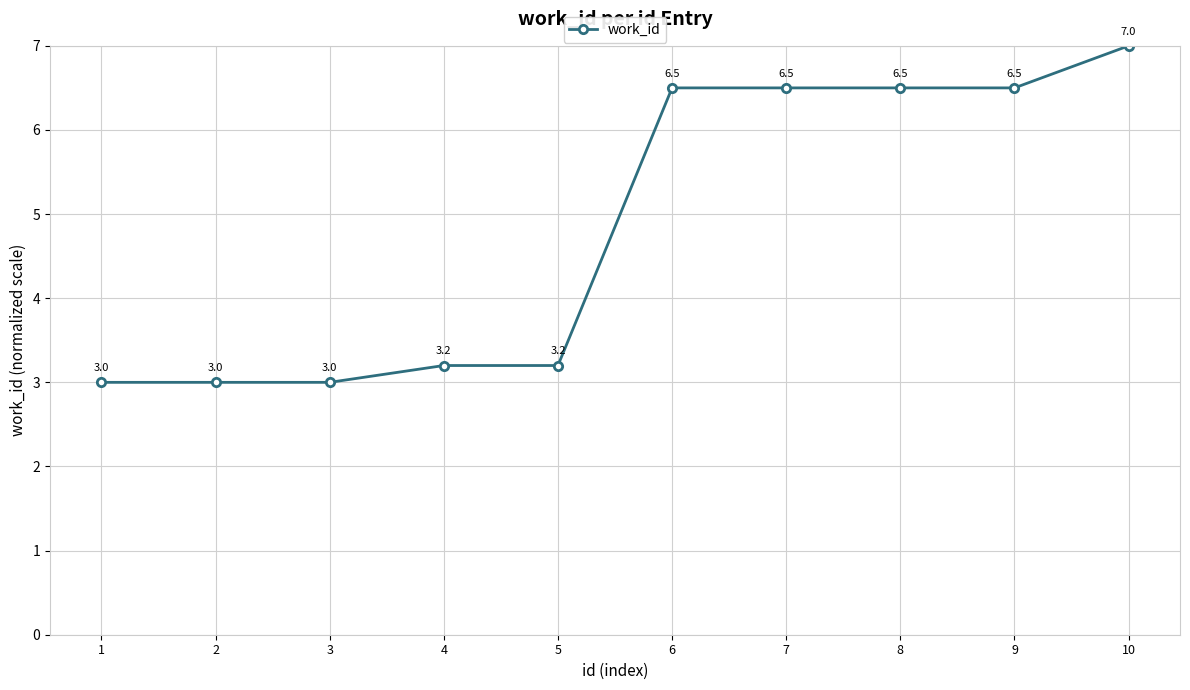

Reading left to right, transcribe all the data shown in this chart.

1=3.0	2=3.0	3=3.0	4=3.2	5=3.2	6=6.5	7=6.5	8=6.5	9=6.5	10=7.0